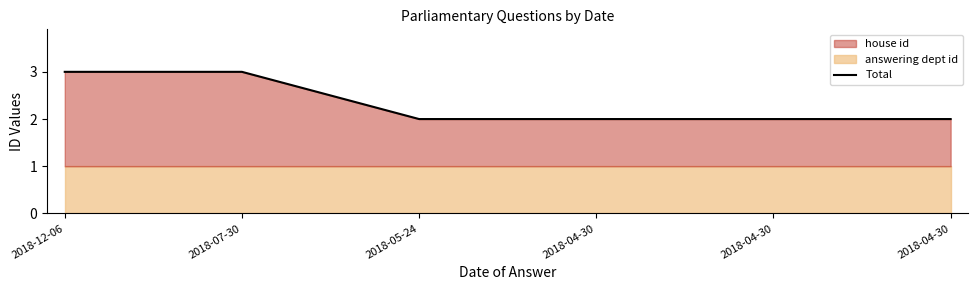

What is the maximum value shown in the chart?

3